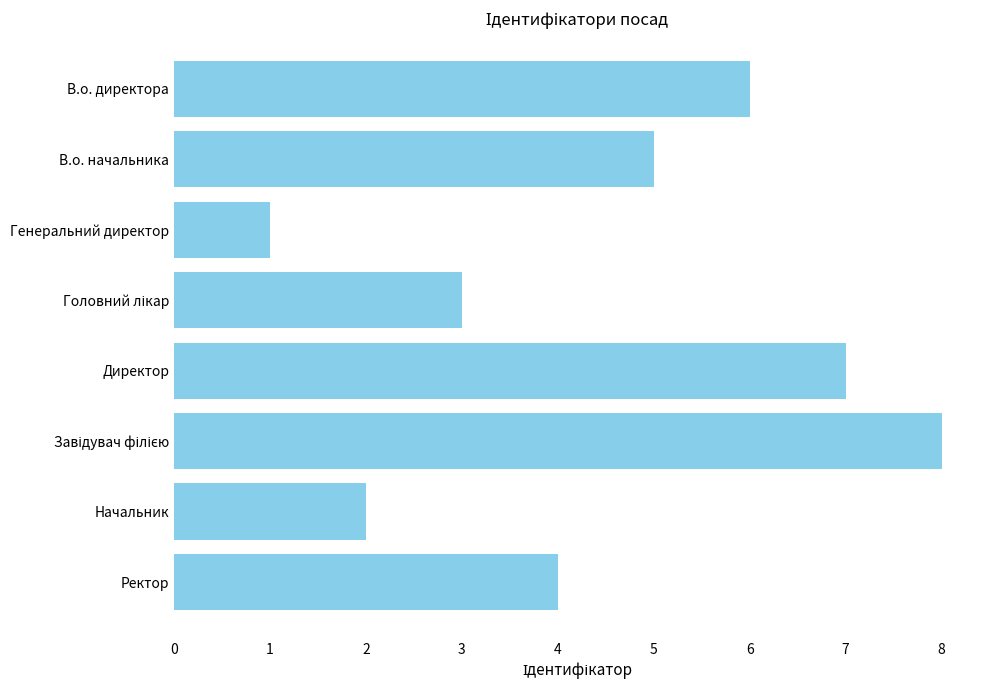

What is the change in value from В.о. начальника to Начальник?

-3